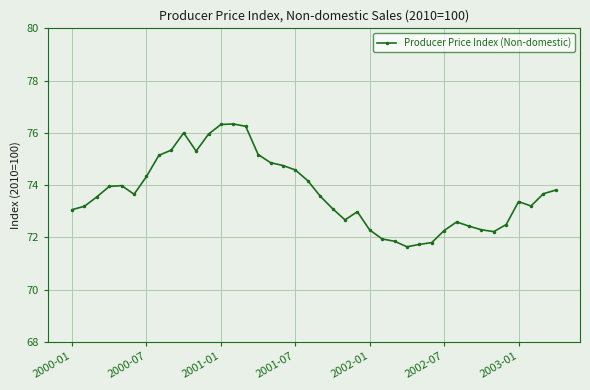

Count the number of data series in this chart.

1